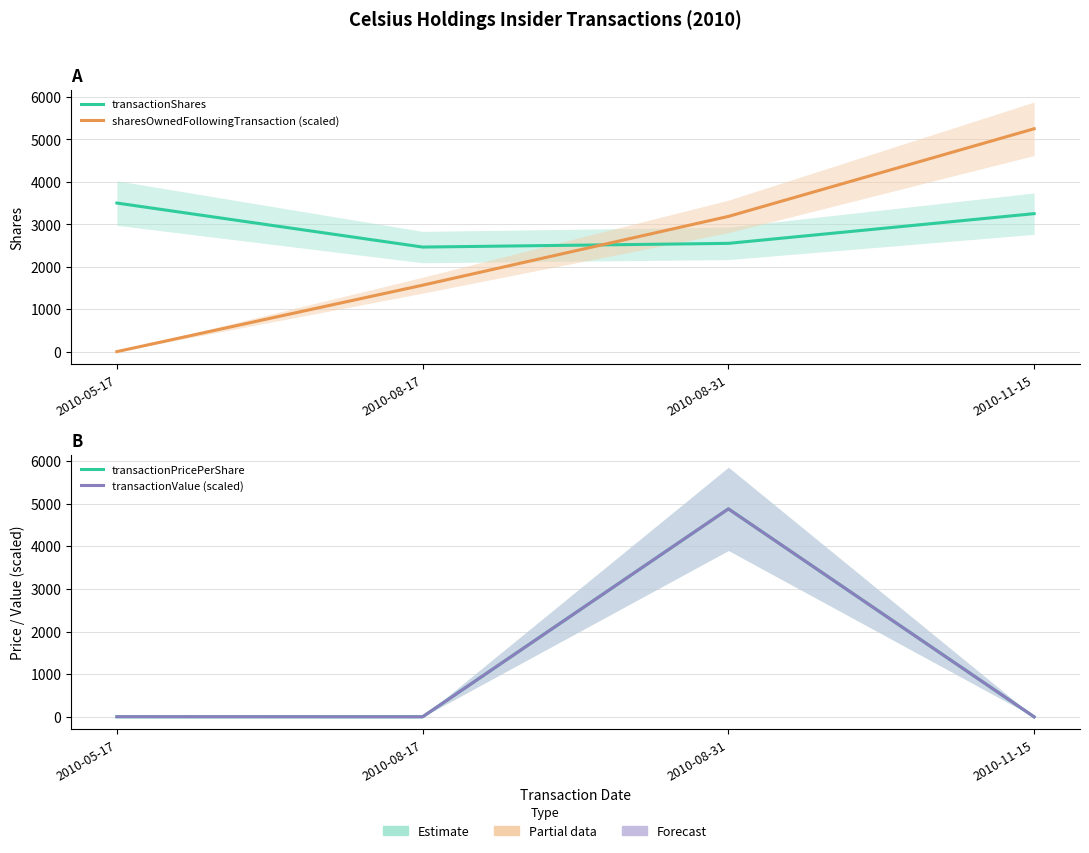

At which category does the chart reach its peak across all series?

2010-11-15